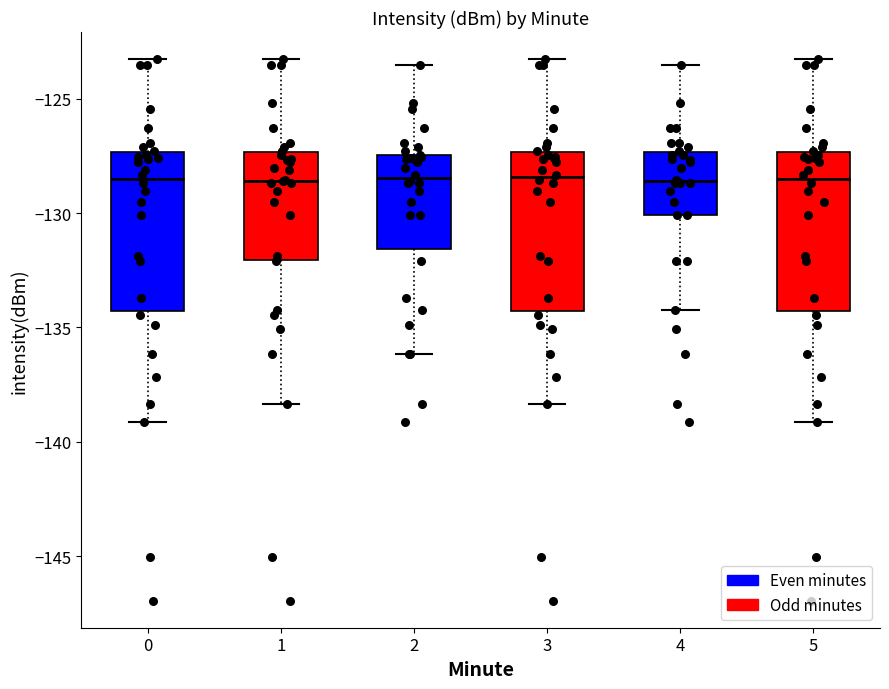

Reading left to right, read every box against the y-axis: the position of its median line, the range the box covers, and the ends of its whiskers. The values are not printed on the chart, so give them approximately, as read against the axis.

0: median -128.5, box -134.5 to -127.5, whiskers -139.0 to -123.5
1: median -128.5, box -132.0 to -127.5, whiskers -138.5 to -123.5
2: median -128.5, box -131.5 to -127.5, whiskers -136.0 to -123.5
3: median -128.5, box -134.5 to -127.5, whiskers -138.5 to -123.5
4: median -128.5, box -130.0 to -127.5, whiskers -134.0 to -123.5
5: median -128.5, box -134.5 to -127.5, whiskers -139.0 to -123.5